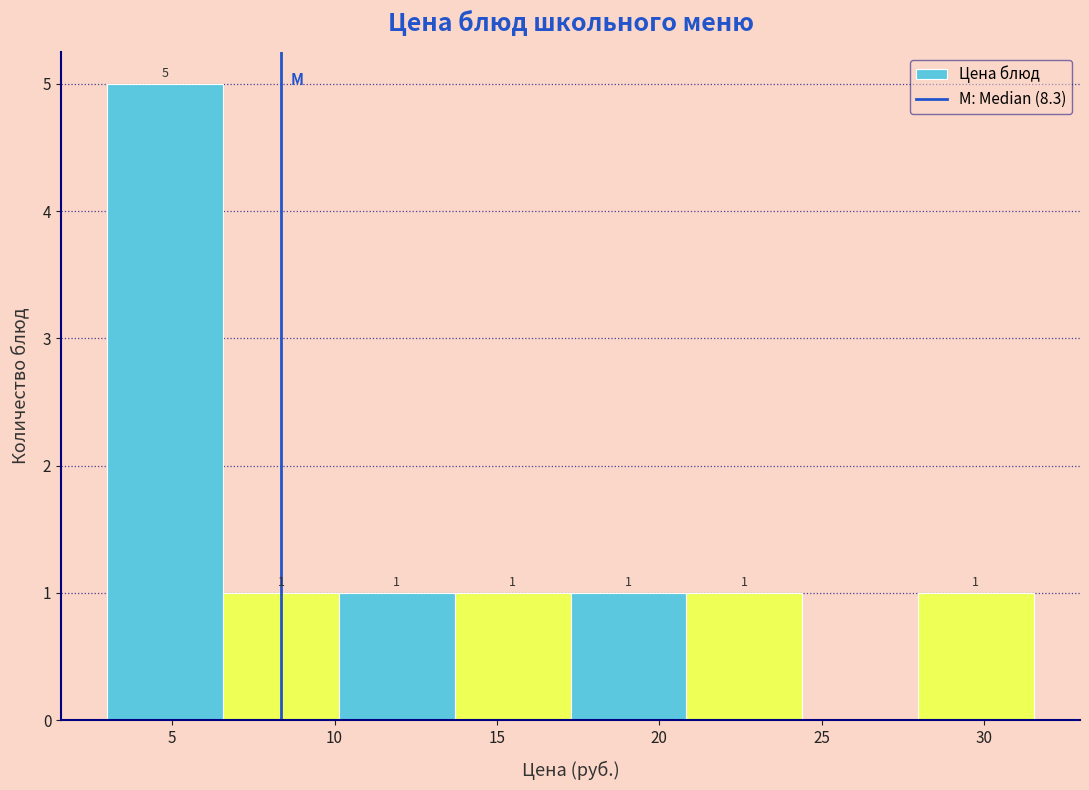

Over which range of the x-axis is the bar tallest?

3.0 to 6.5